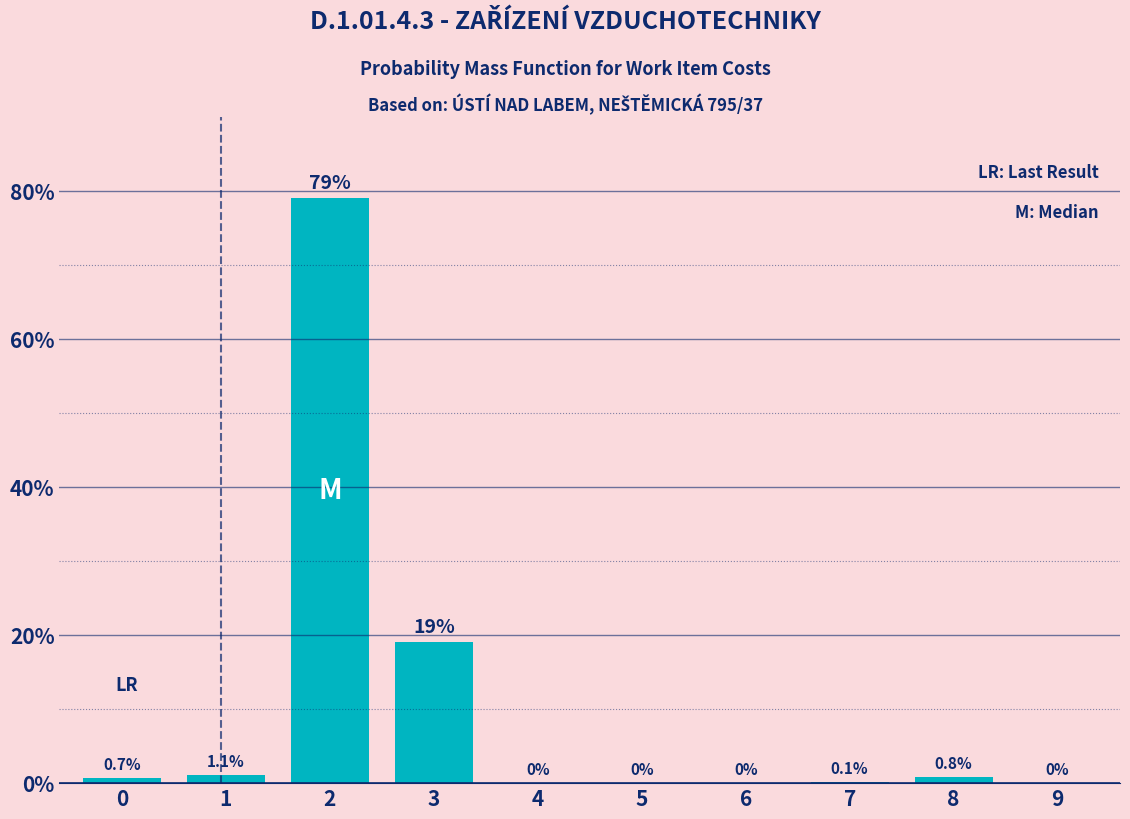

Reading right to left, list all the values displayed in this chart.

9=0.0	8=0.8	7=0.1	6=0.0	5=0.0	4=0.0	3=19.0	2=79.0	1=1.1	0=0.7